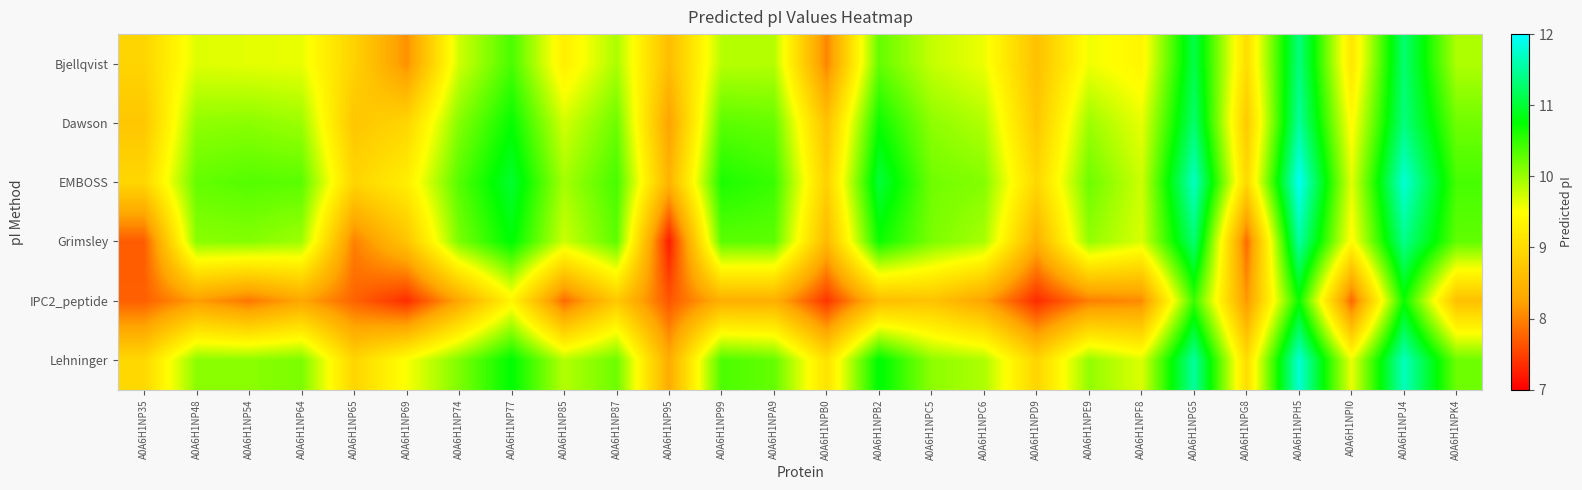

Is the value of Bjellqvist at A0A6H1NP35 greater than the value of Lehninger at A0A6H1NP54?

No